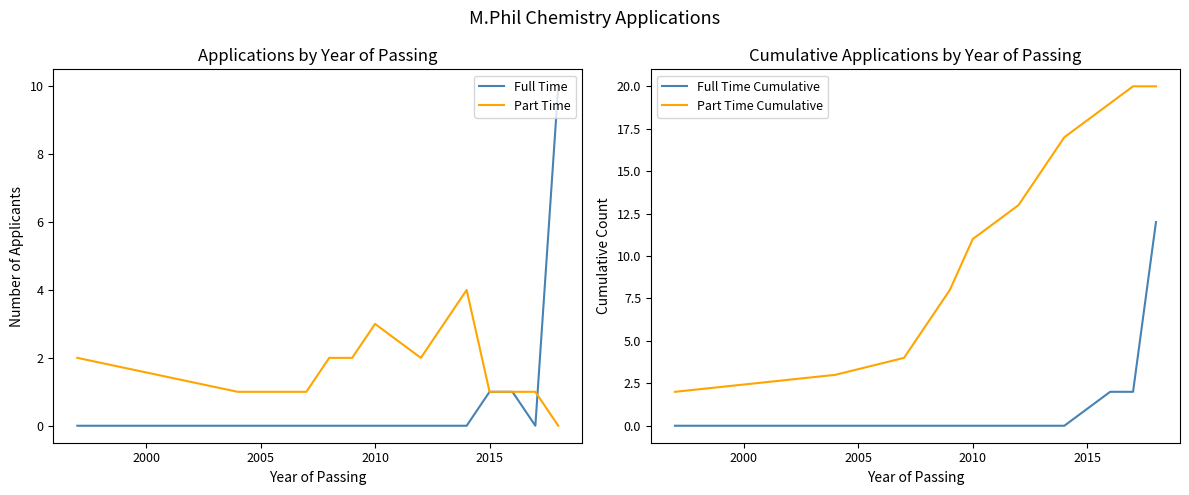

What is the difference between the maximum and minimum values in the Full Time Cumulative series?

12